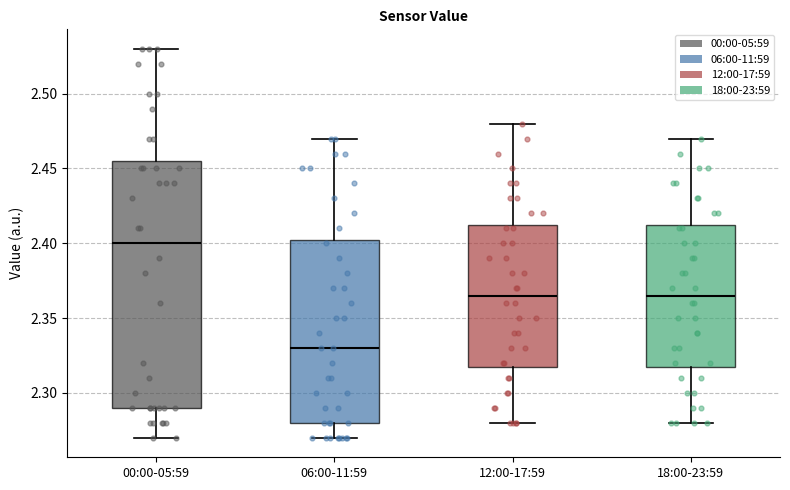

Which box's median line is the highest?

00:00-05:59